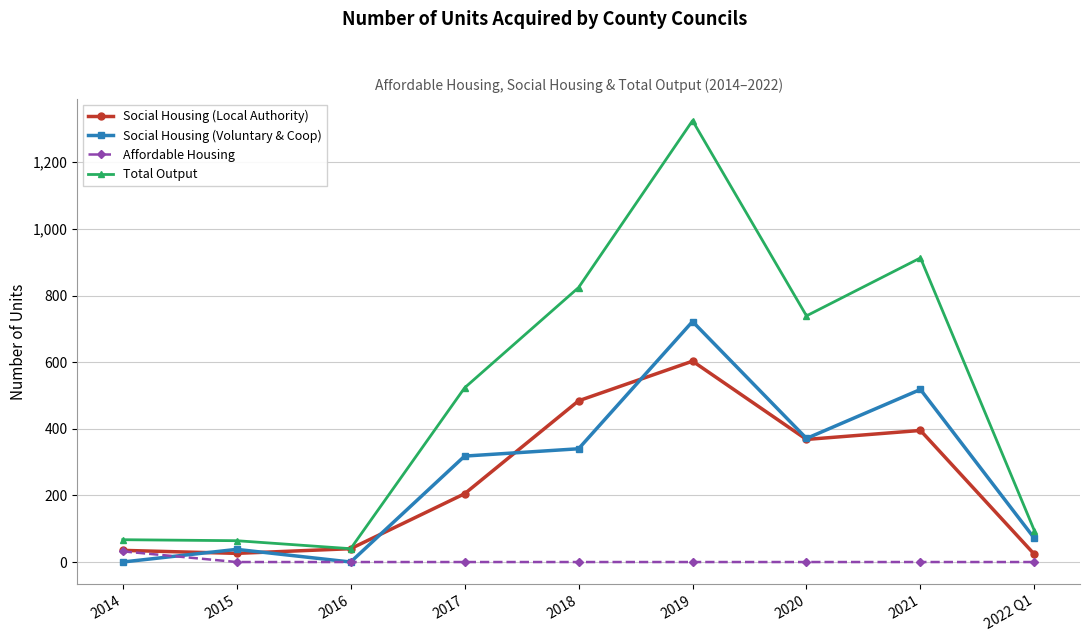

What is the difference between the maximum and minimum values in the Social Housing (Local Authority) series?

580